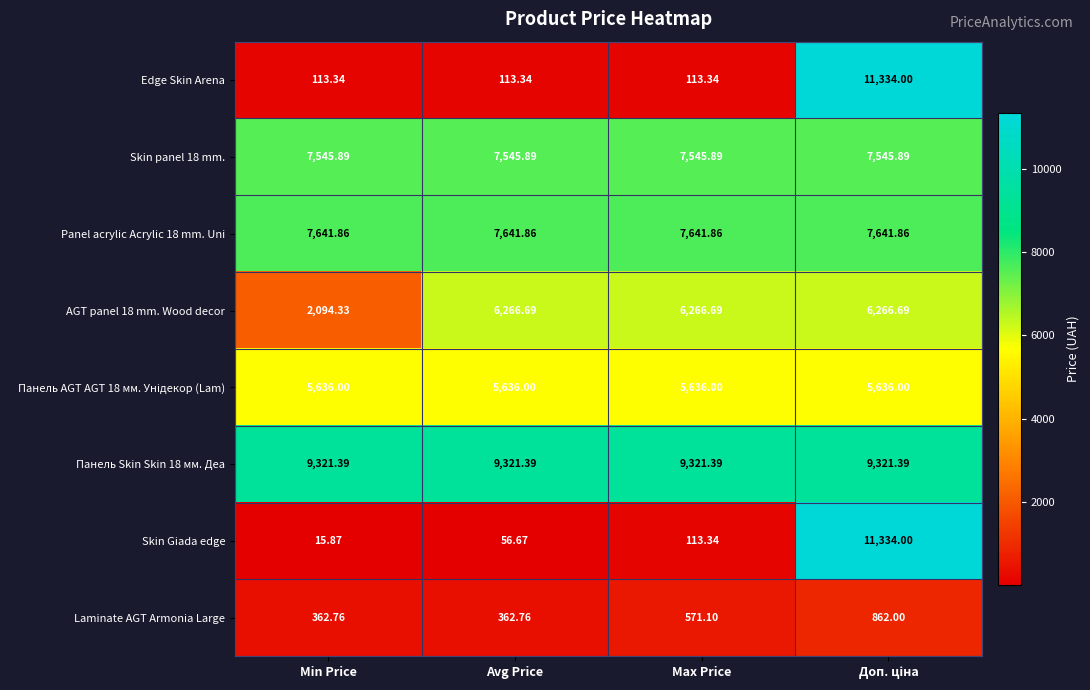

Which label corresponds to the smallest value in the chart?

Min Price